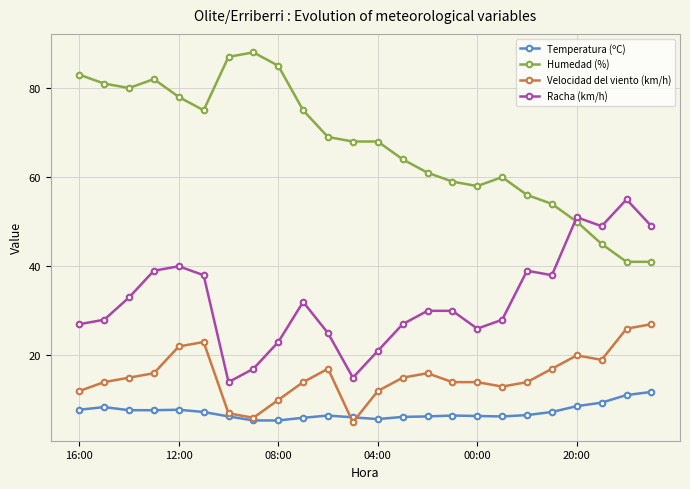

What is the greatest value displayed?

88.0